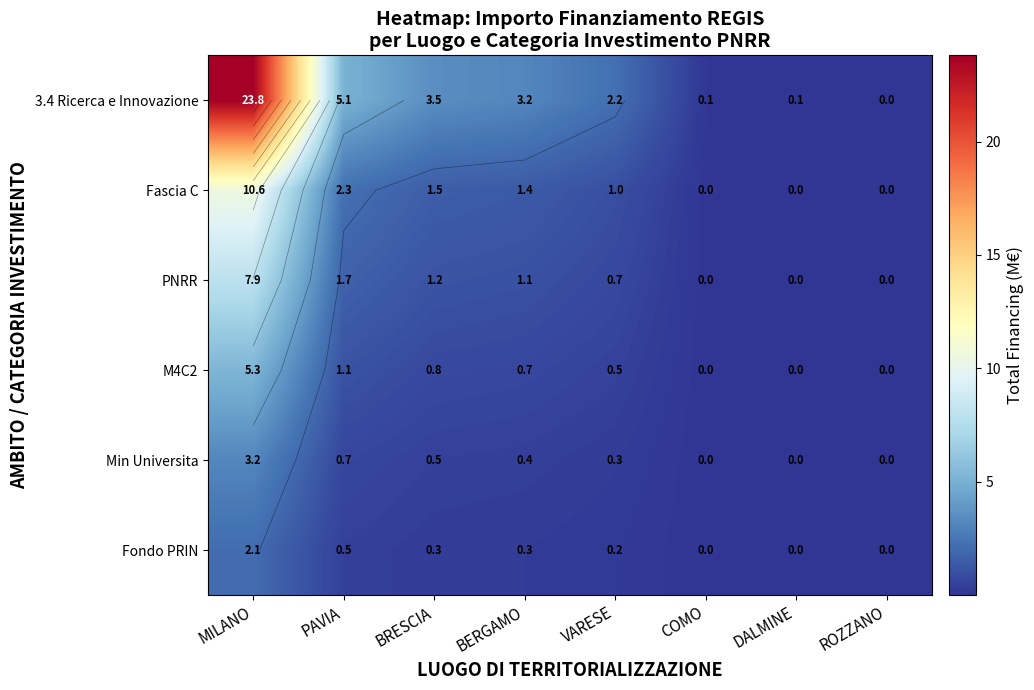

Which label corresponds to the smallest value in the chart?

ROZZANO